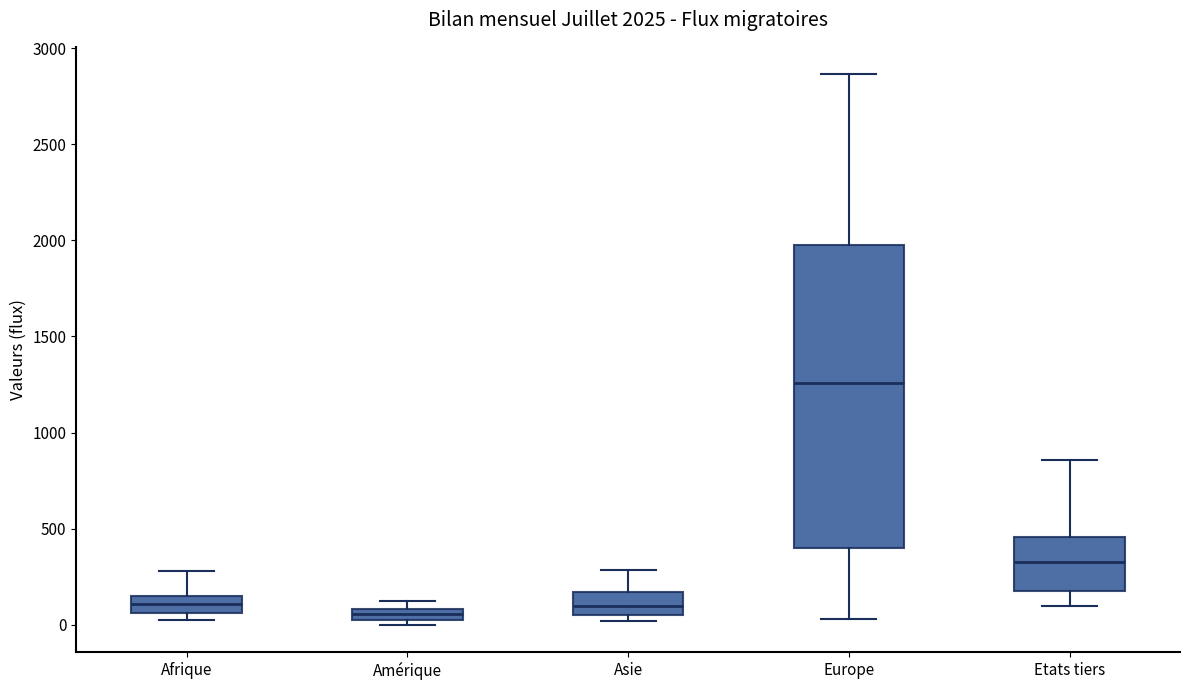

Comparing the boxes themselves (not the whiskers), which one is the tallest?

Europe